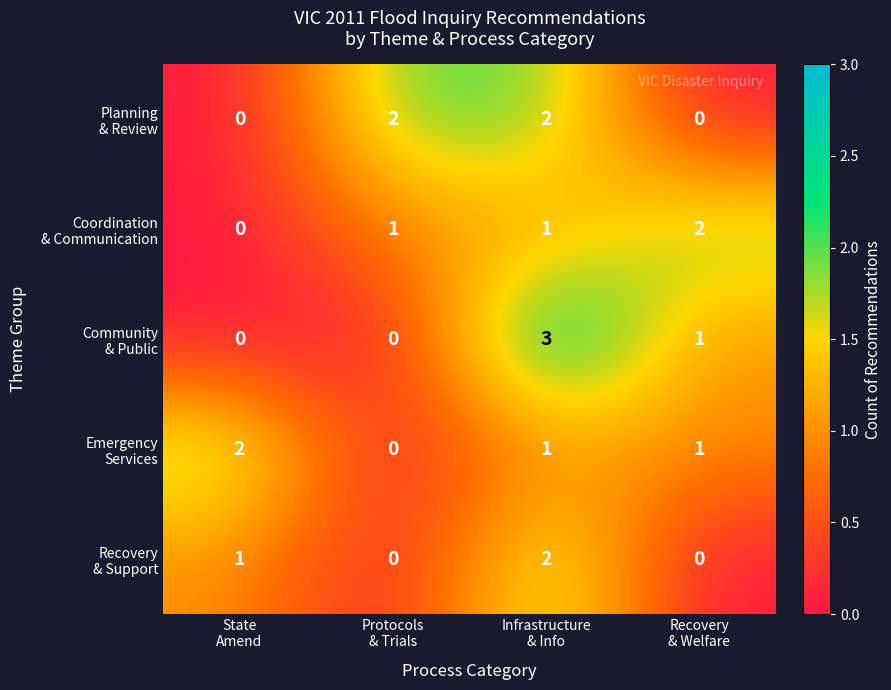

At how many categories does at least one series exceed 1?

4